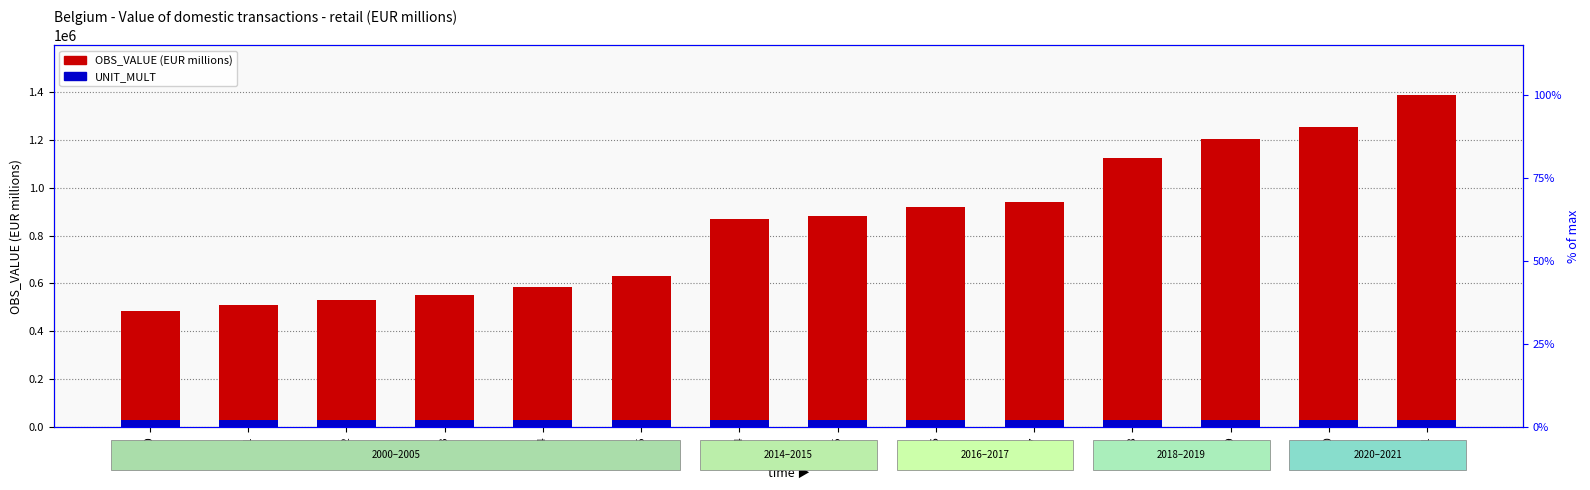

How many bars are there in total?

28